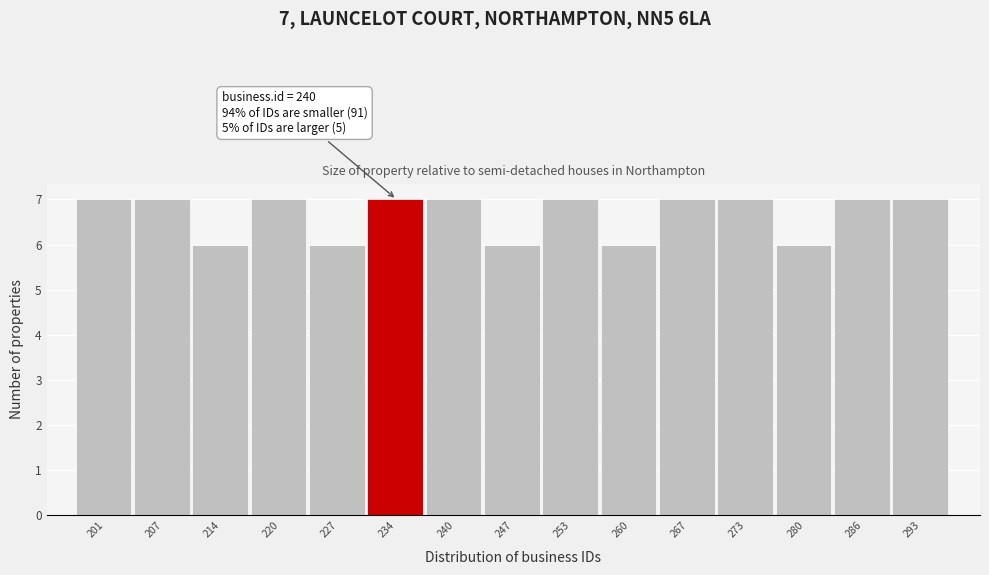

Reading left to right, what are all the values shown in this chart?

201=7	207=7	214=6	220=7	227=6	234=7	240=7	247=6	253=7	260=6	267=7	273=7	280=6	286=7	293=7